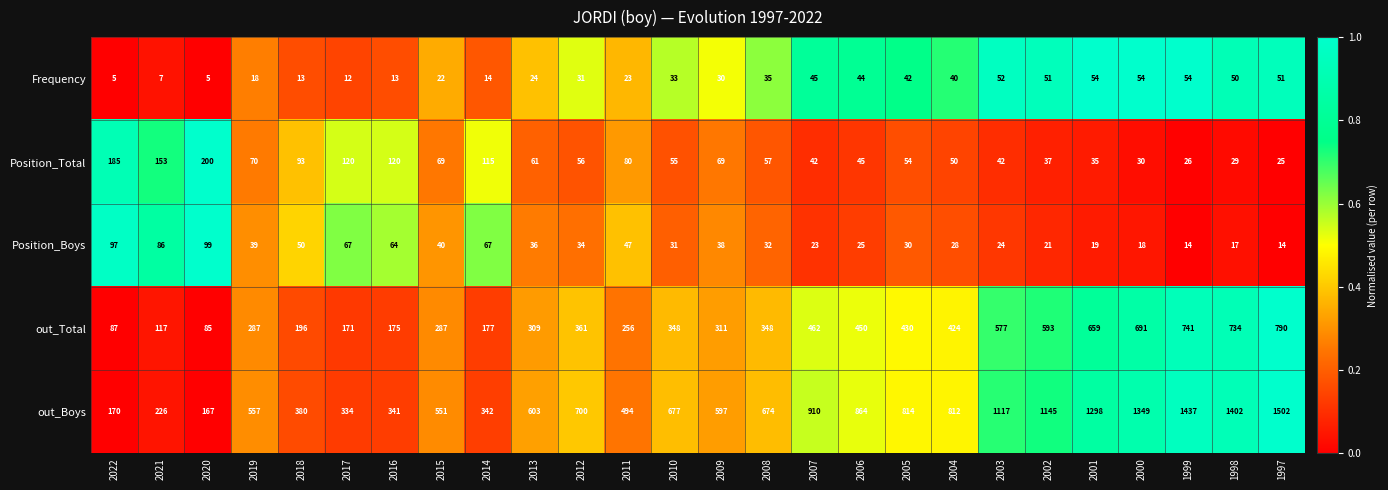

The Frequency series shows 54 at 1999. True or false?

True